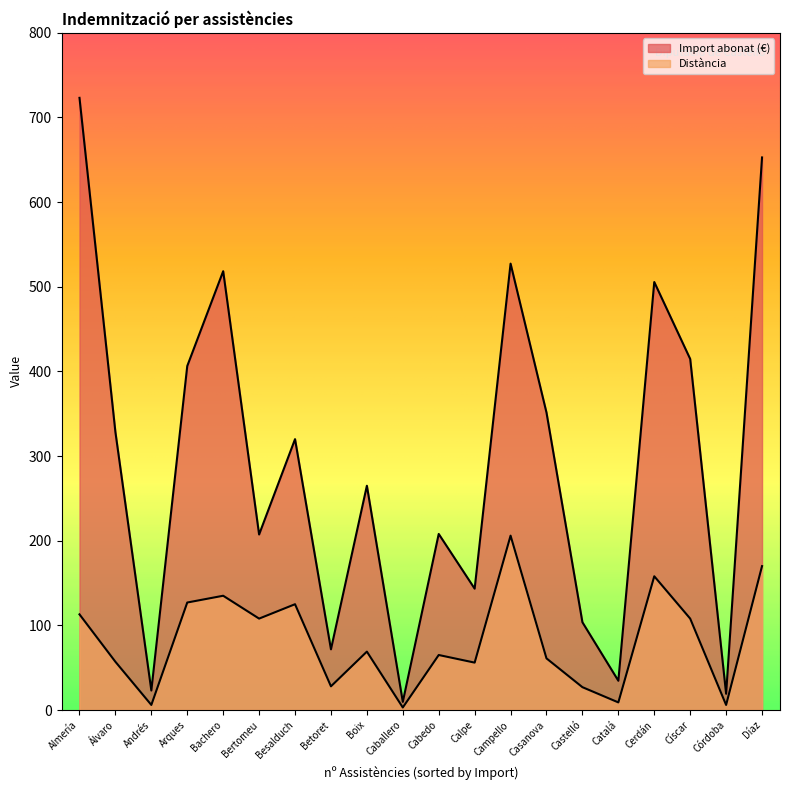

True or false: Distància and Import abonat (€) intersect in this chart.

False